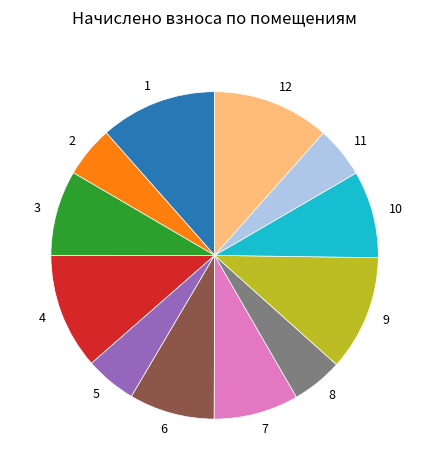

Does 11 account for over 50% of the chart?

No